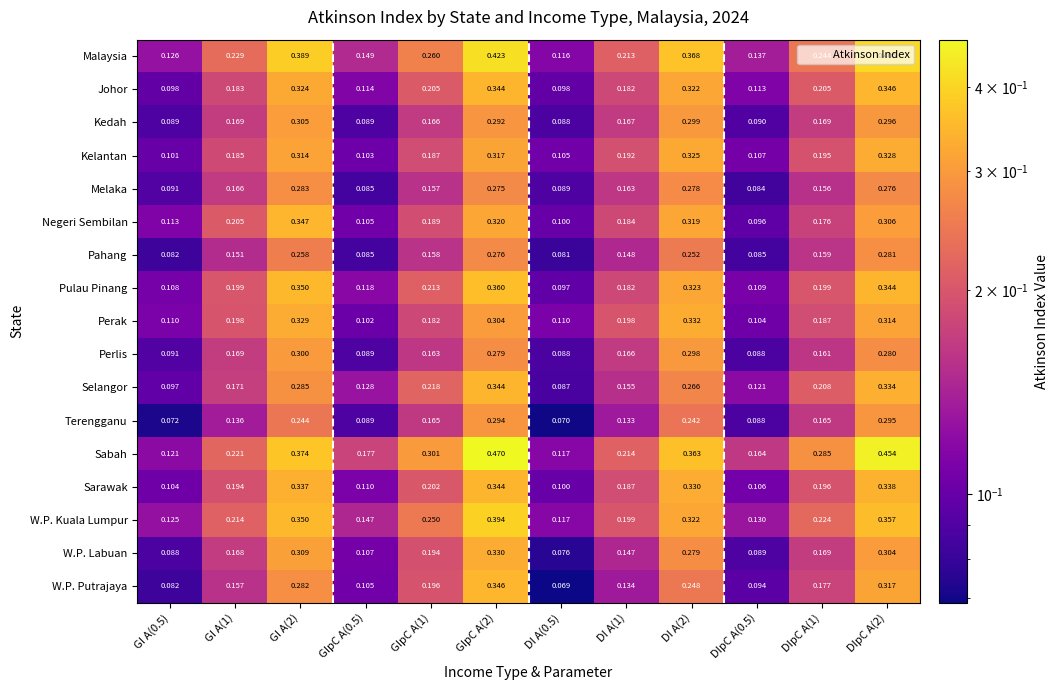

Which series changed the most between GI A(0.5) and DIpC A(2)?

Sabah